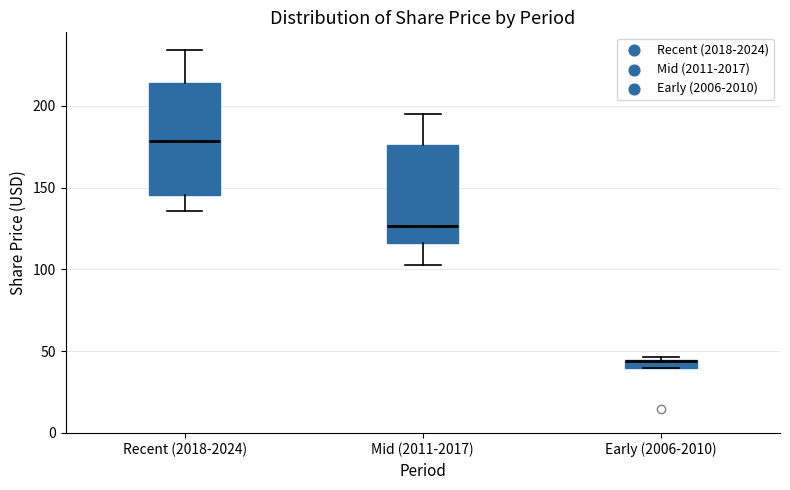

Where is the upper edge of the box for Mid (2011-2017) on the y-axis? The values are not printed on the chart, so give them approximately, as read against the axis.

175